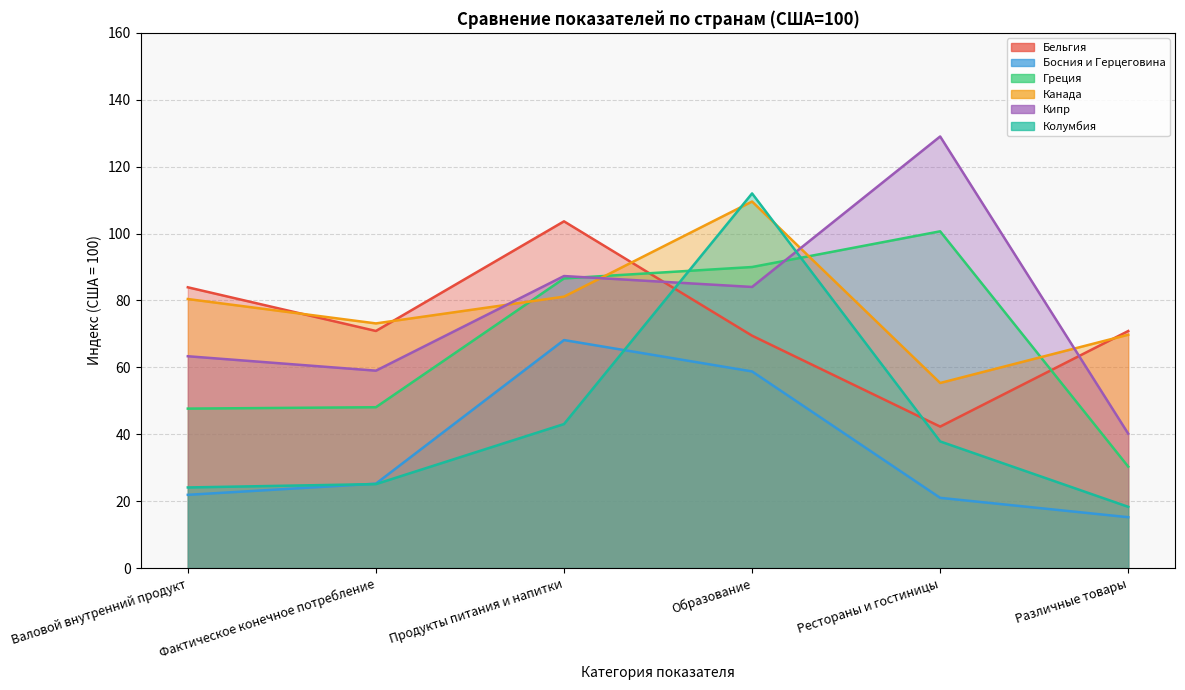

At which category is the sum across all series the highest?

Образование